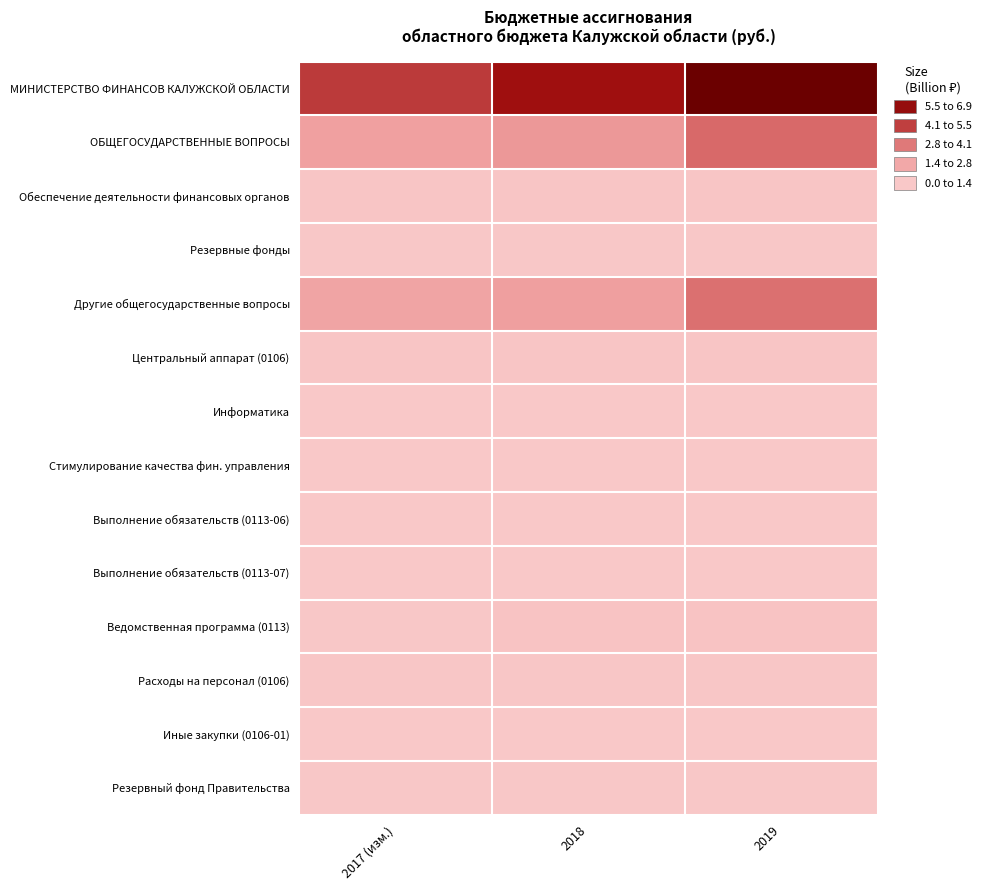

How many data points does each series have?

3